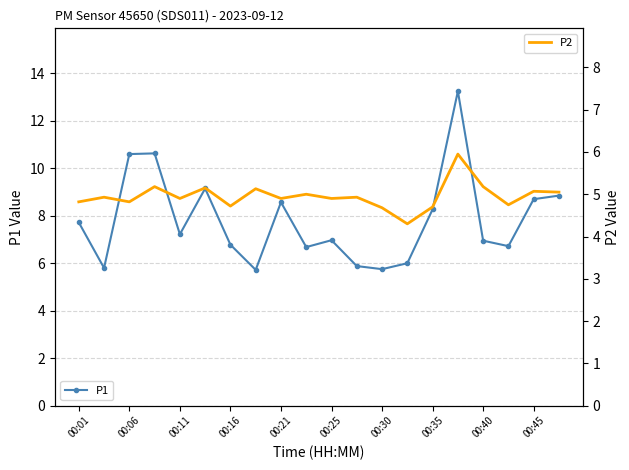

The value of P1 at 00:25 is 7.0. True or false?

True